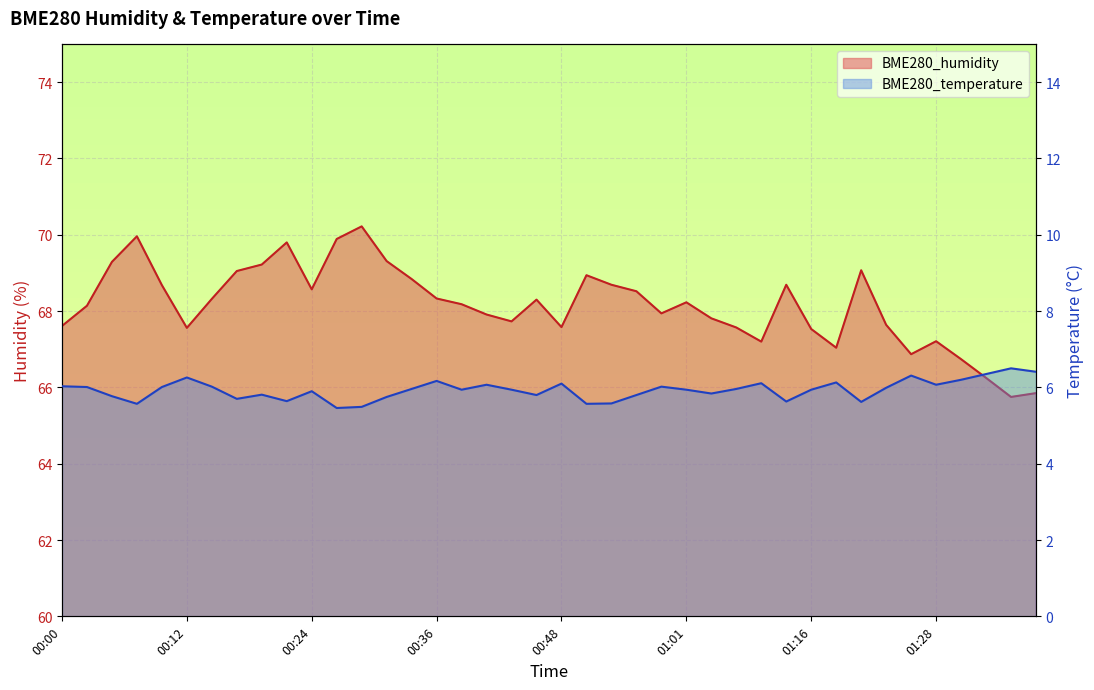

The value of BME280_humidity at 01:03 is 25.9. True or false?

False